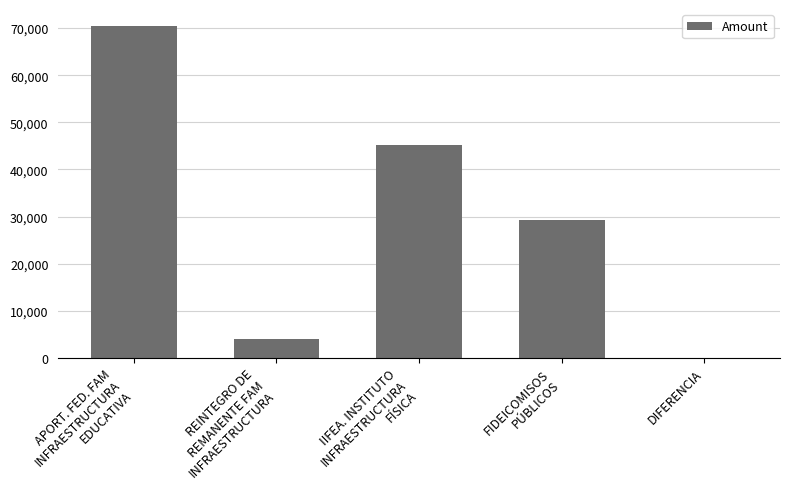

Where does the data first go above 29368?

APORT. FED. FAM
INFRAESTRUCTURA
EDUCATIVA